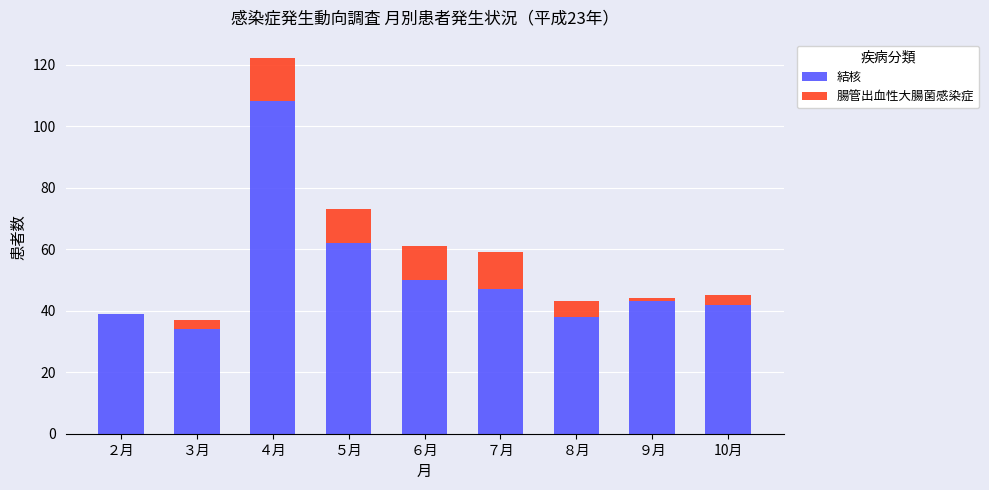

At which label is 結核 closest to 71?

５月